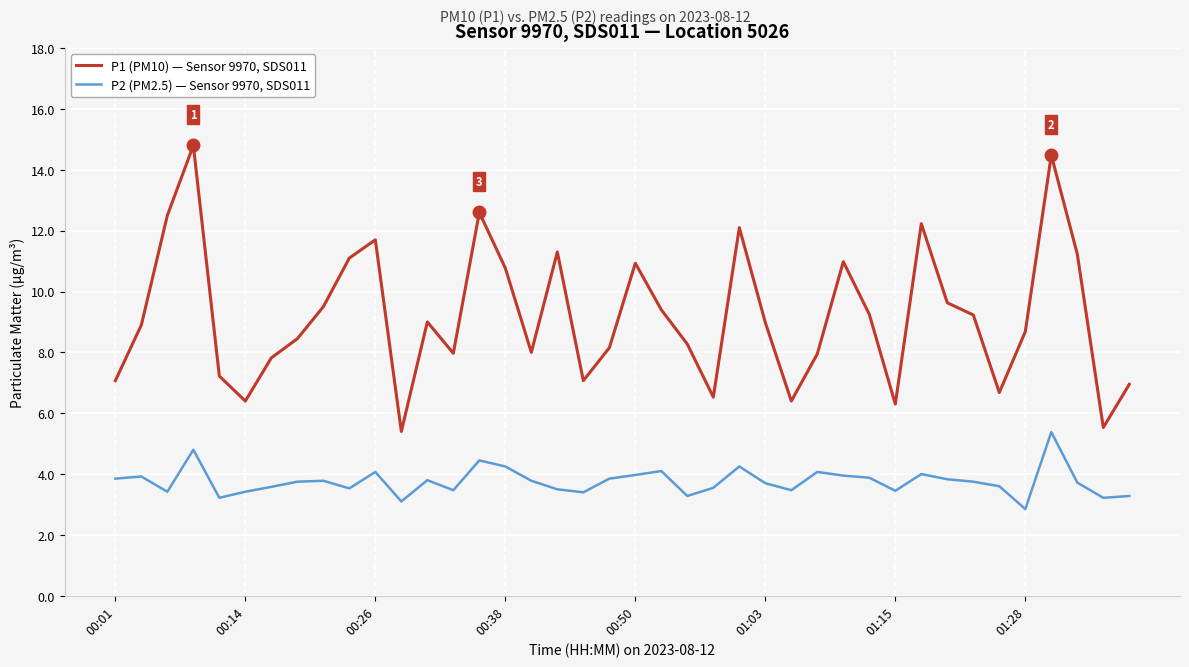

How many lines are shown in the chart?

2